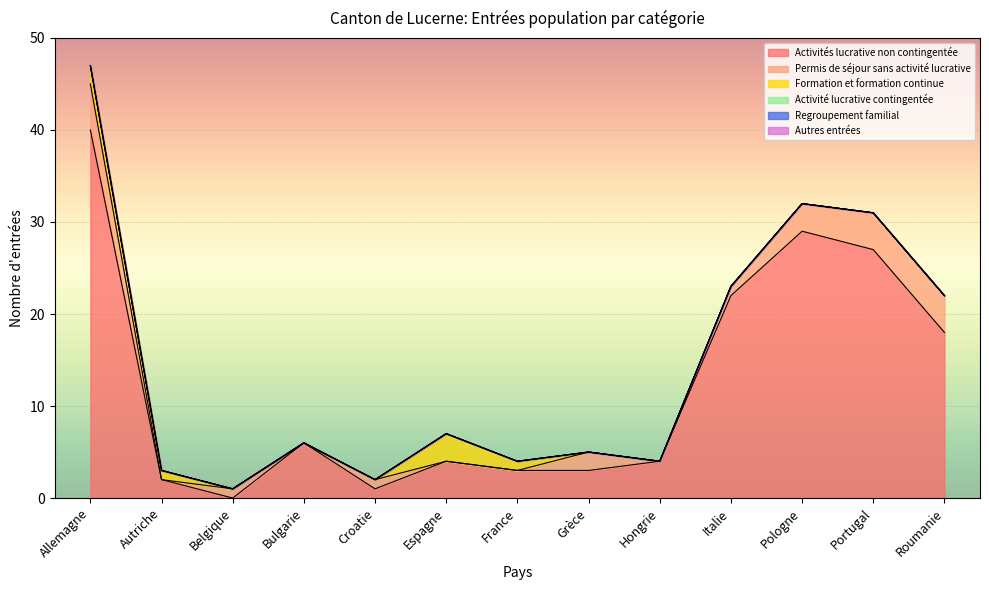

What is the highest value of the Permis de séjour sans activité lucrative series?

5